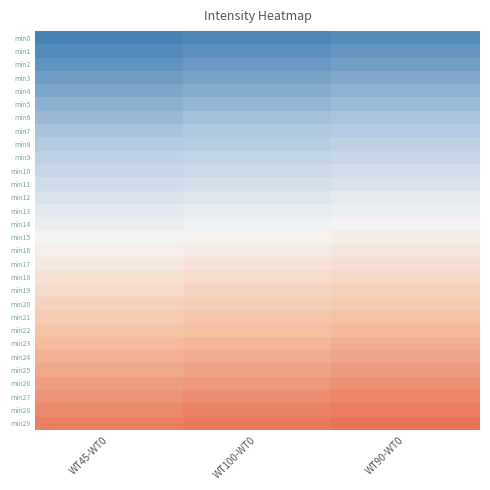

Reading left to right, extract all data points from this chart.

min0: WT45-WT0=-229.7	WT100-WT0=-229.2	WT90-WT0=-228.7
min1: WT45-WT0=-228.9	WT100-WT0=-228.4	WT90-WT0=-227.9
min2: WT45-WT0=-228.1	WT100-WT0=-227.6	WT90-WT0=-227.1
min3: WT45-WT0=-227.3	WT100-WT0=-226.8	WT90-WT0=-226.3
min4: WT45-WT0=-226.5	WT100-WT0=-226.0	WT90-WT0=-225.5
min5: WT45-WT0=-225.7	WT100-WT0=-225.2	WT90-WT0=-224.7
min6: WT45-WT0=-224.9	WT100-WT0=-224.4	WT90-WT0=-223.9
min7: WT45-WT0=-224.1	WT100-WT0=-223.6	WT90-WT0=-223.1
min8: WT45-WT0=-223.3	WT100-WT0=-222.8	WT90-WT0=-222.3
min9: WT45-WT0=-222.5	WT100-WT0=-222.0	WT90-WT0=-221.5
min10: WT45-WT0=-221.7	WT100-WT0=-221.2	WT90-WT0=-220.7
min11: WT45-WT0=-220.9	WT100-WT0=-220.4	WT90-WT0=-219.9
min12: WT45-WT0=-220.1	WT100-WT0=-219.6	WT90-WT0=-219.1
min13: WT45-WT0=-219.3	WT100-WT0=-218.8	WT90-WT0=-218.3
min14: WT45-WT0=-218.5	WT100-WT0=-218.0	WT90-WT0=-217.5
min15: WT45-WT0=-217.7	WT100-WT0=-217.2	WT90-WT0=-216.7
min16: WT45-WT0=-216.9	WT100-WT0=-216.4	WT90-WT0=-215.9
min17: WT45-WT0=-216.1	WT100-WT0=-215.6	WT90-WT0=-215.1
min18: WT45-WT0=-215.3	WT100-WT0=-214.8	WT90-WT0=-214.3
min19: WT45-WT0=-214.5	WT100-WT0=-214.0	WT90-WT0=-213.5
min20: WT45-WT0=-213.7	WT100-WT0=-213.2	WT90-WT0=-212.7
min21: WT45-WT0=-212.9	WT100-WT0=-212.4	WT90-WT0=-211.9
min22: WT45-WT0=-212.1	WT100-WT0=-211.6	WT90-WT0=-211.1
min23: WT45-WT0=-211.3	WT100-WT0=-210.8	WT90-WT0=-210.3
min24: WT45-WT0=-210.5	WT100-WT0=-210.0	WT90-WT0=-209.5
min25: WT45-WT0=-209.7	WT100-WT0=-209.2	WT90-WT0=-208.7
min26: WT45-WT0=-208.9	WT100-WT0=-208.4	WT90-WT0=-207.9
min27: WT45-WT0=-208.1	WT100-WT0=-207.6	WT90-WT0=-207.1
min28: WT45-WT0=-207.3	WT100-WT0=-206.8	WT90-WT0=-206.3
min29: WT45-WT0=-206.5	WT100-WT0=-206.0	WT90-WT0=-205.5